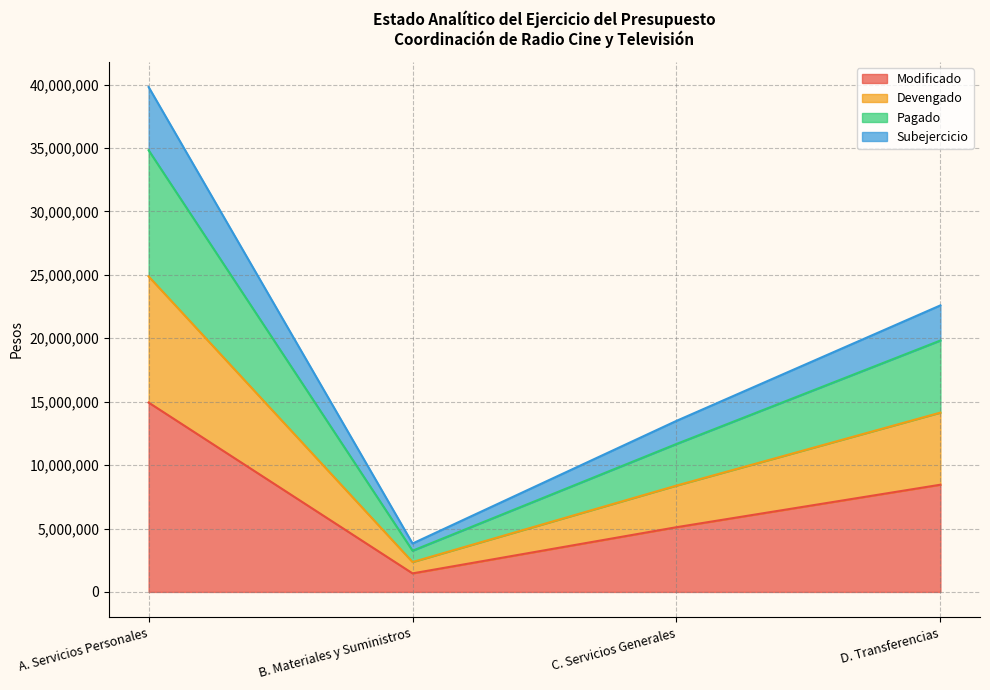

What is the minimum value shown in the chart?

1462631